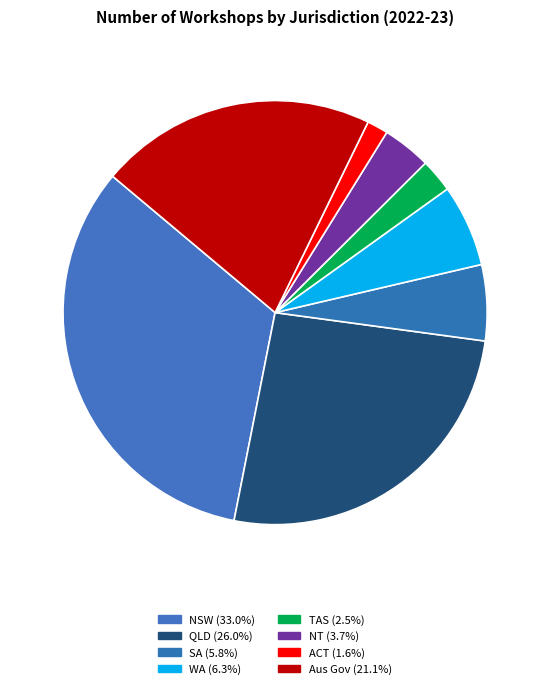

To the nearest percent, what is the difference between the WA and QLD slice percentages?

20%